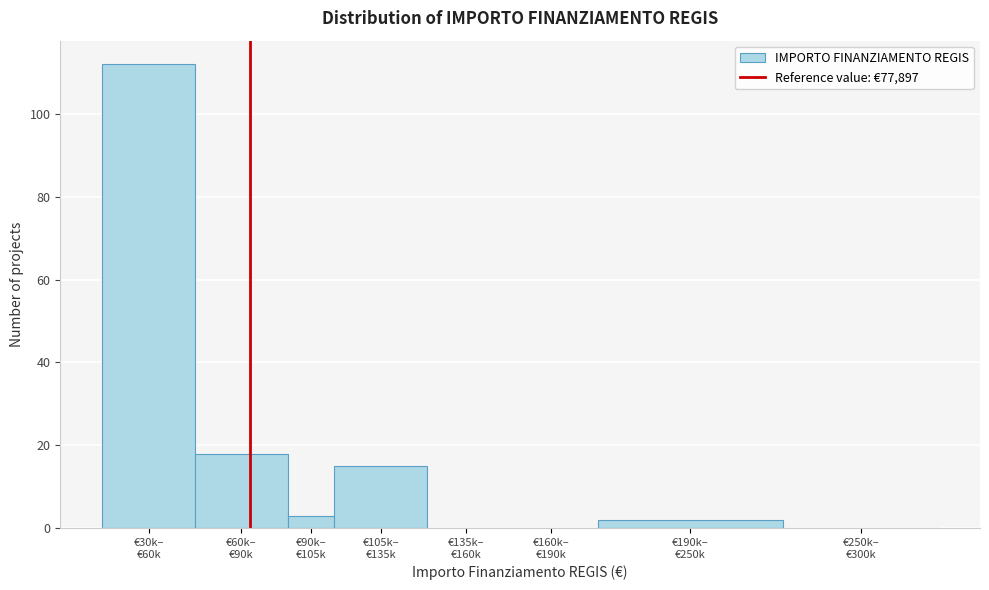

What is the sum of all values?

150